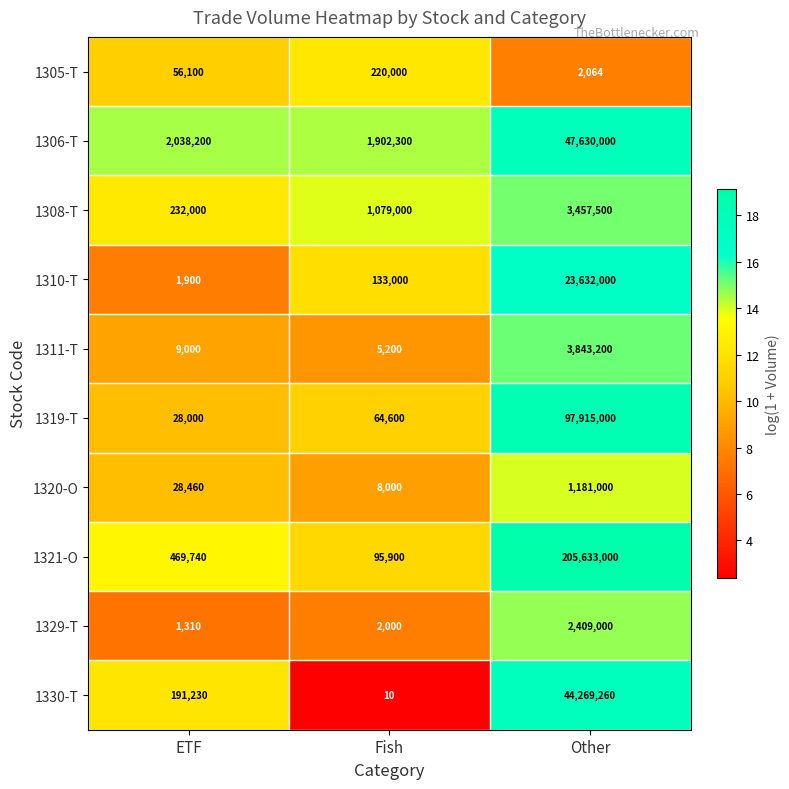

Reading left to right, list all the values displayed in this chart.

1305-T: 56100	220000	2064
1306-T: 2038200	1902300	47630000
1308-T: 232000	1079000	3457500
1310-T: 1900	133000	23632000
1311-T: 9000	5200	3843200
1319-T: 28000	64600	97915000
1320-O: 28460	8000	1181000
1321-O: 469740	95900	205633000
1329-T: 1310	2000	2409000
1330-T: 191230	10	44269260